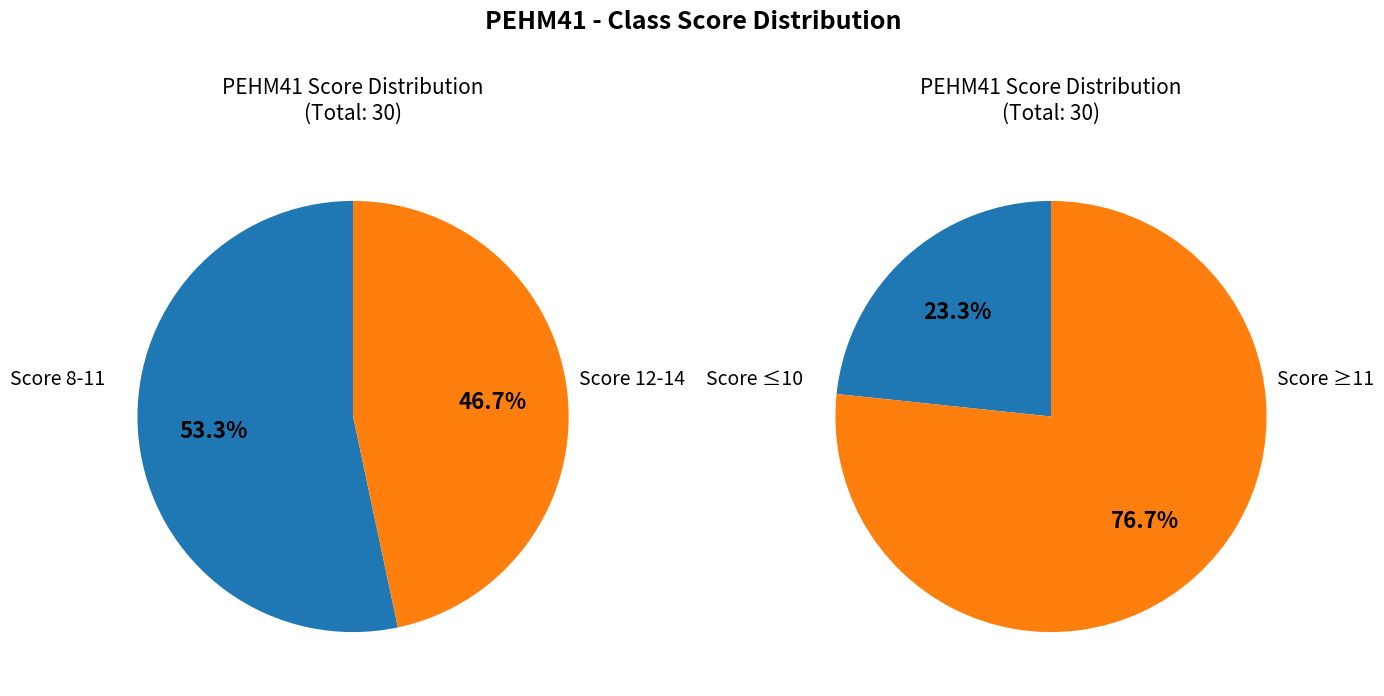

Does 11 represent more than half of the total?

No